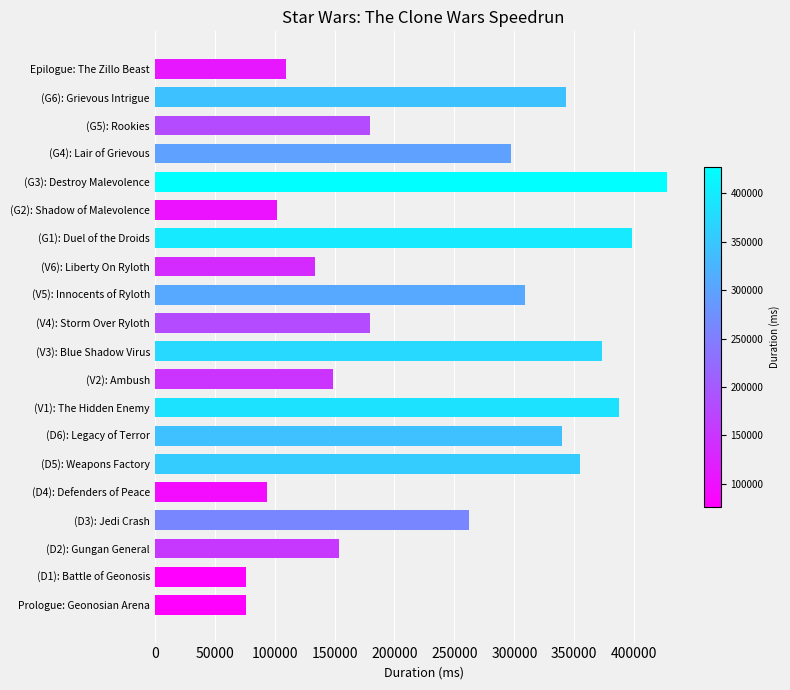

Approximately how many times larger is the value at (G3): Destroy Malevolence compared to (V1): The Hidden Enemy?

1.1